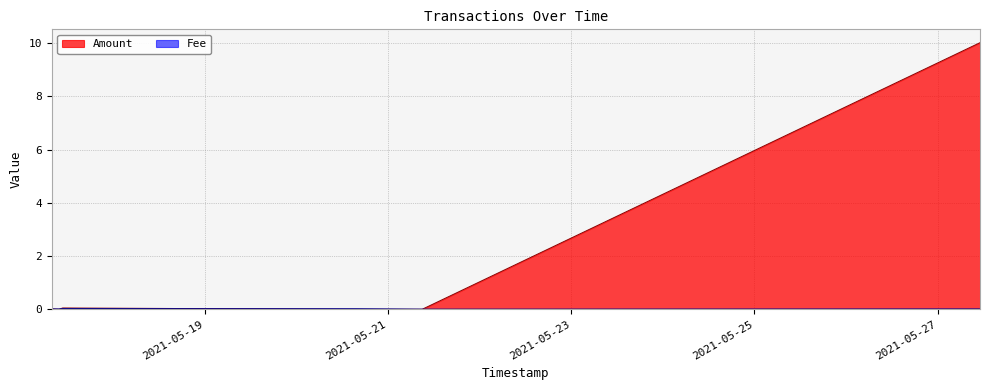

How many lines are shown in the chart?

2